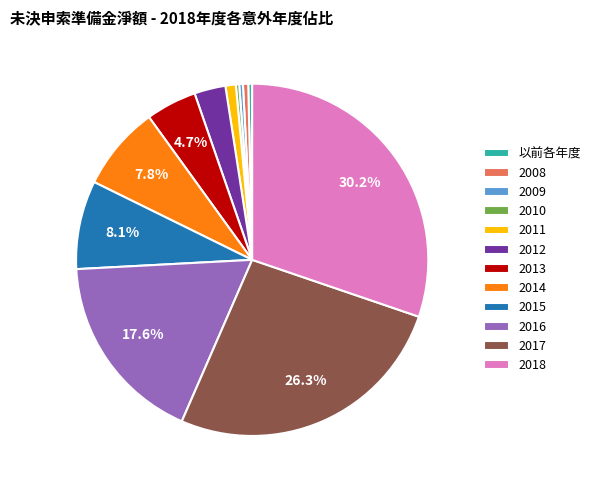

How many slices are in this pie chart?

12